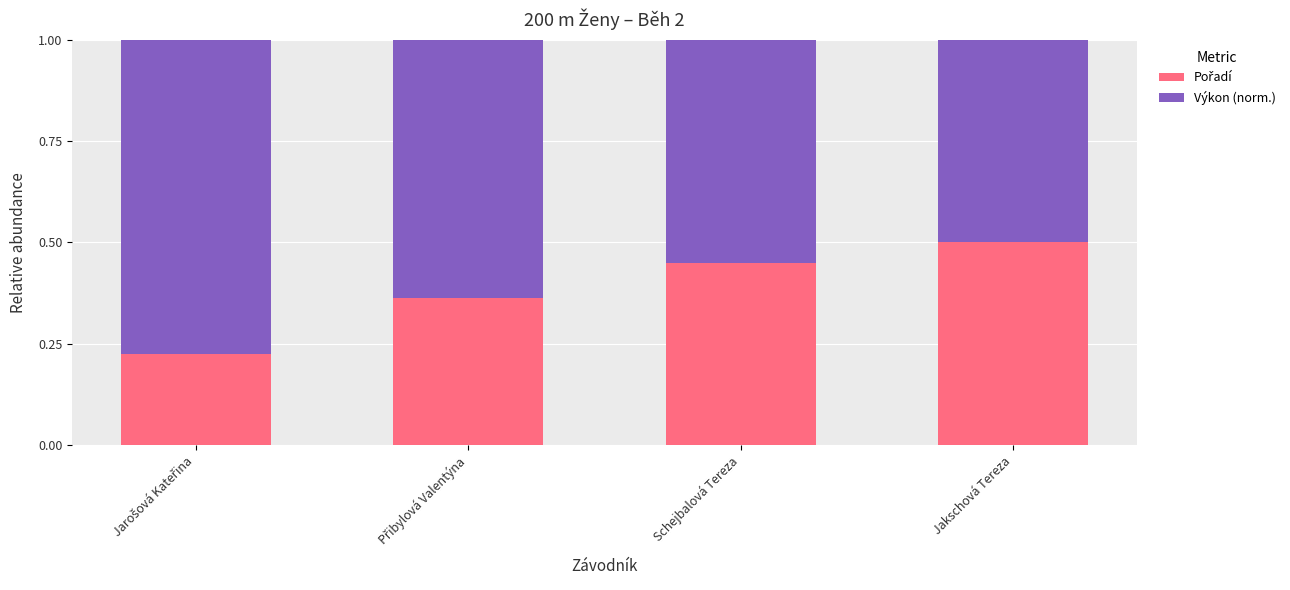

What is the total value across all series at Jakschová Tereza?

1.0